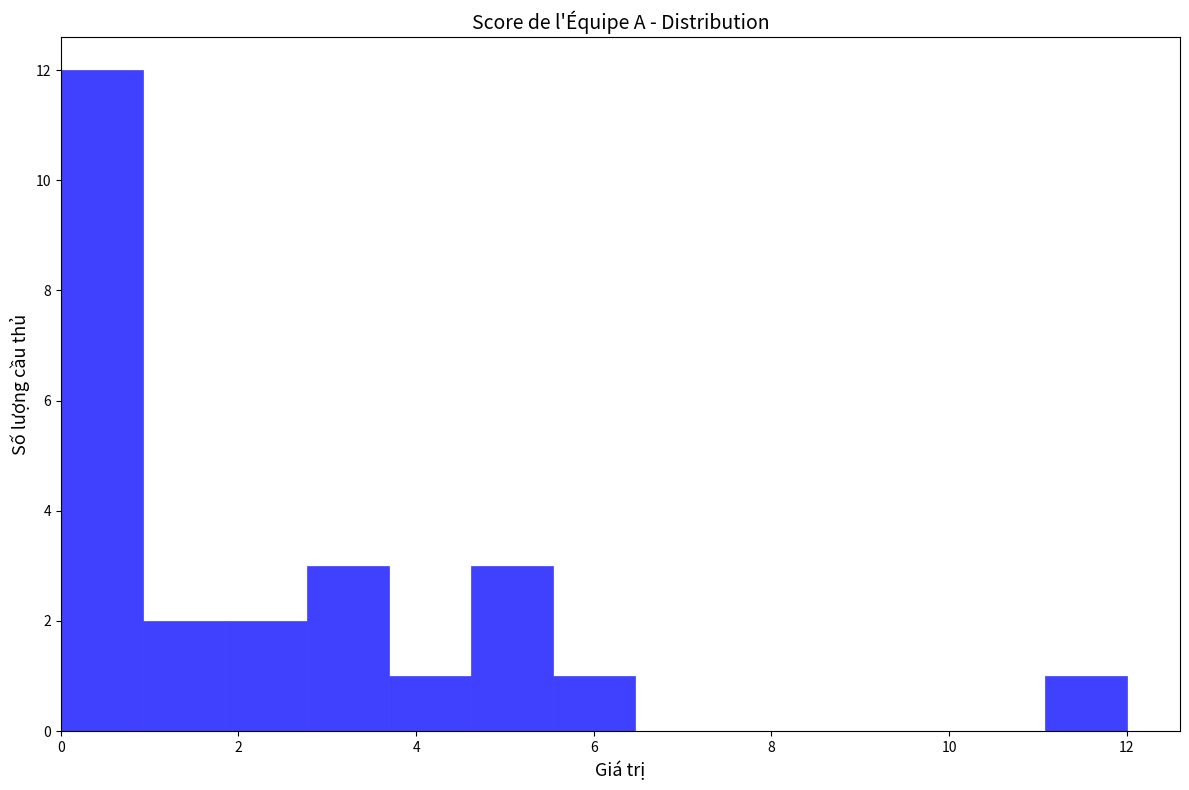

Reading left to right, transcribe this chart: for each bar, give the range it covers on the x-axis and its height. Neither the bar edges nor the heights are printed on the chart, so give them approximately, as read against the axes.

0.0 to 1.0: 12
1.0 to 1.8: 2
1.8 to 2.8: 2
2.8 to 3.6: 3
3.6 to 4.6: 1
4.6 to 5.6: 3
5.6 to 6.4: 1
6.4 to 7.4: 0
7.4 to 8.4: 0
8.4 to 9.2: 0
9.2 to 10.2: 0
10.2 to 11.0: 0
11.0 to 12.0: 1